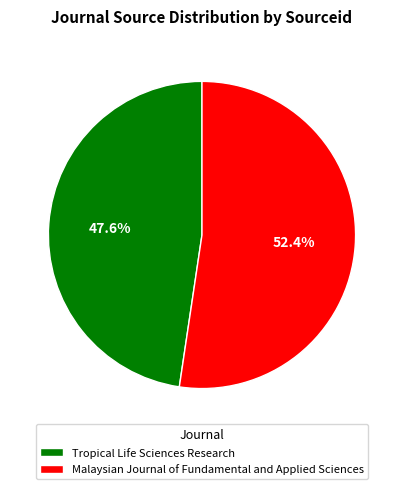

Which category accounts for the majority?

Malaysian Journal of Fundamental and Applied Sciences